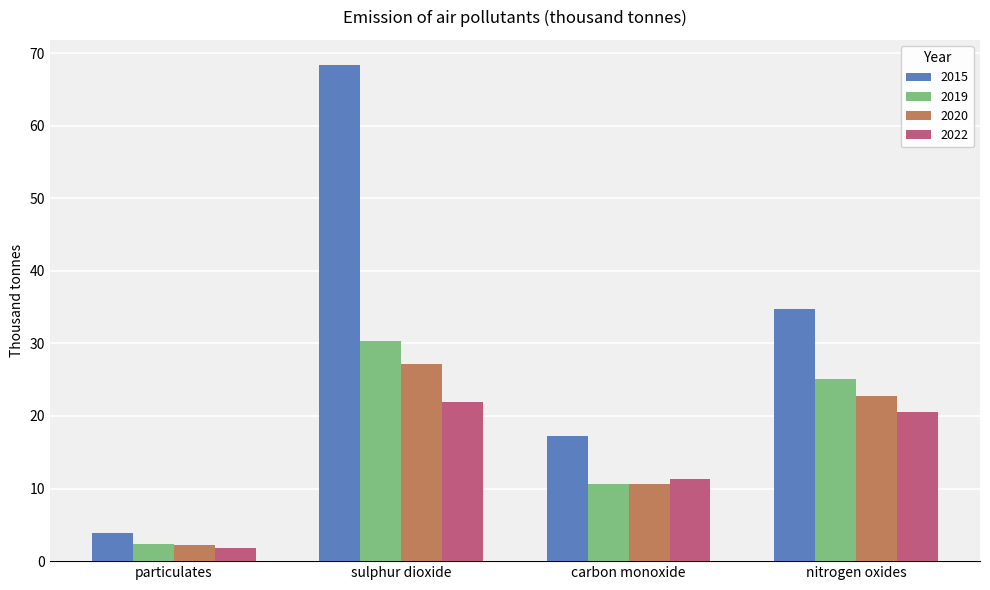

The value of 2020 at carbon monoxide is 16.7. True or false?

False